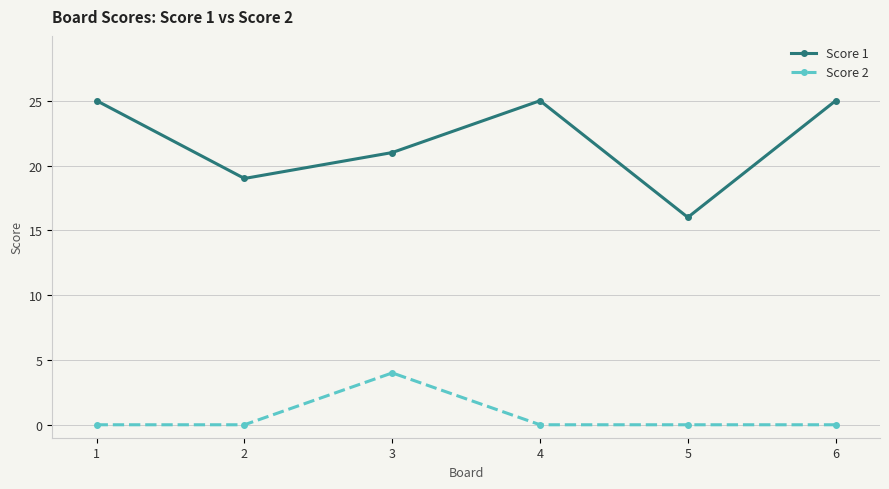

Rank the series at 6 from lowest to highest value.

Score 2, Score 1